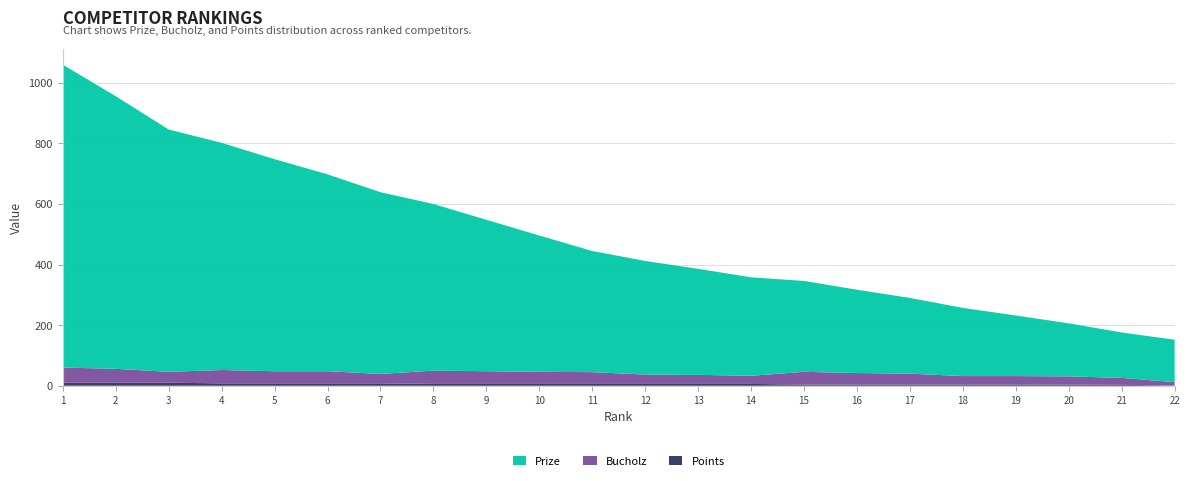

Reading right to left, extract all data points from this chart.

Prize: 140	150	175	200	225	250	275	300	325	350	375	400	450	500	550	600	650	700	750	800	900	1000
Bucholz: 11	23	27	28	28	36	38	42	27	30	31	39	40	42	44	31	40	40	44	36	46	50
Points: 1	3	4	4	4	4	4	4	6	6	6	6	6	6	6	8	8	8	8	10	10	10